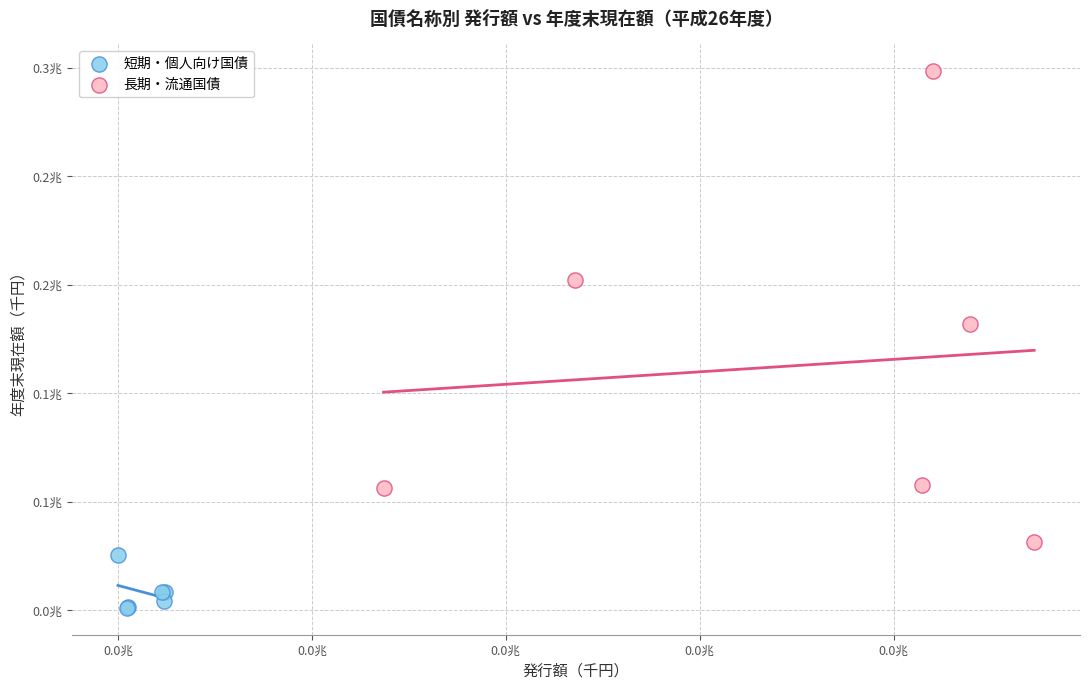

What are all the series names shown in the legend?

短期・個人向け国債, 長期・流通国債